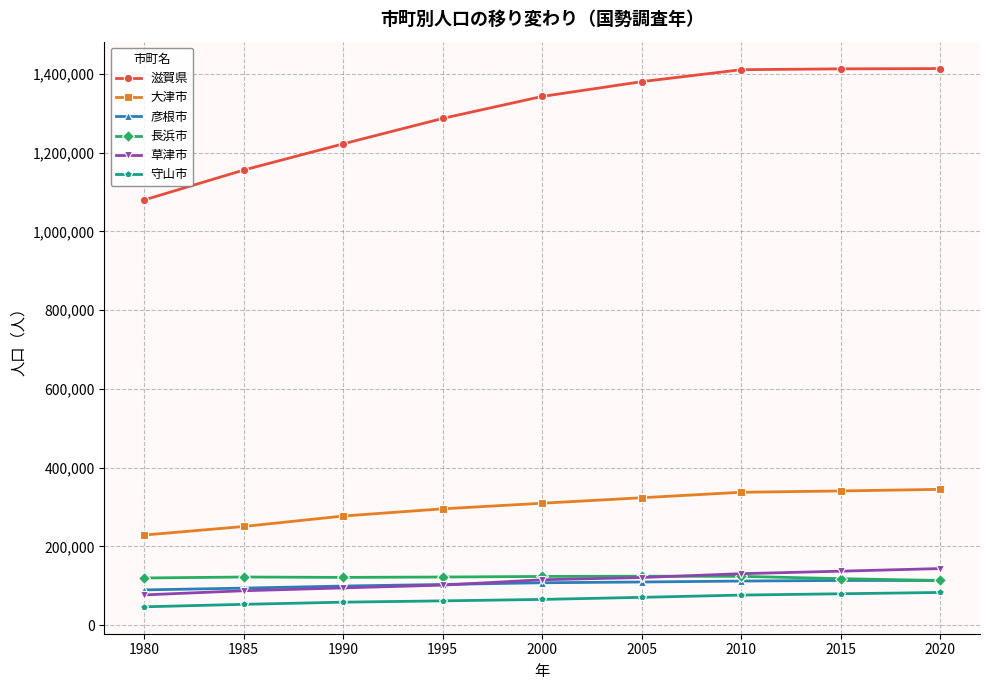

In 長浜市, how many points are higher than both neighbors (excluding endpoints)?

2